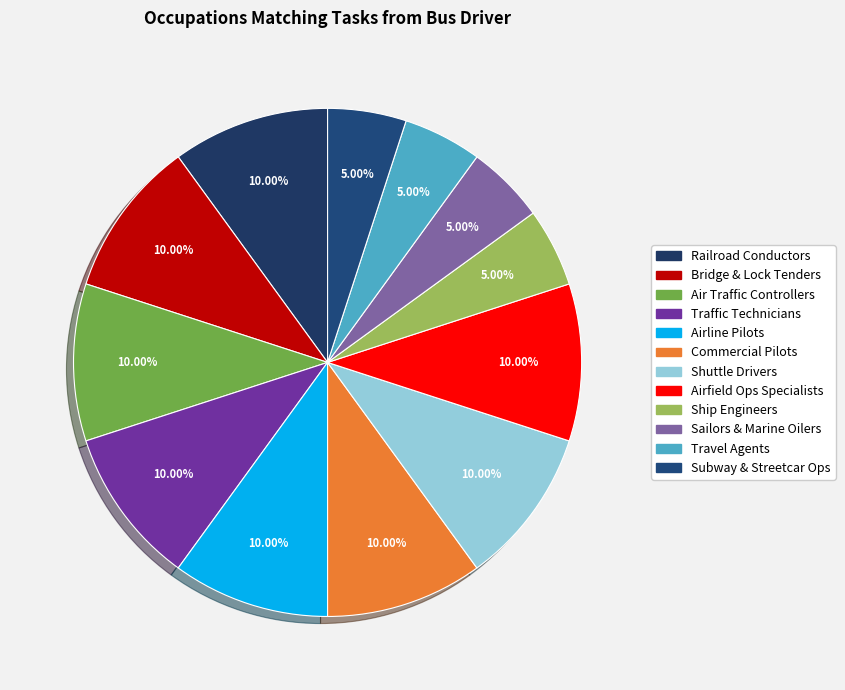

Which slice is the smallest?

Ship Engineers